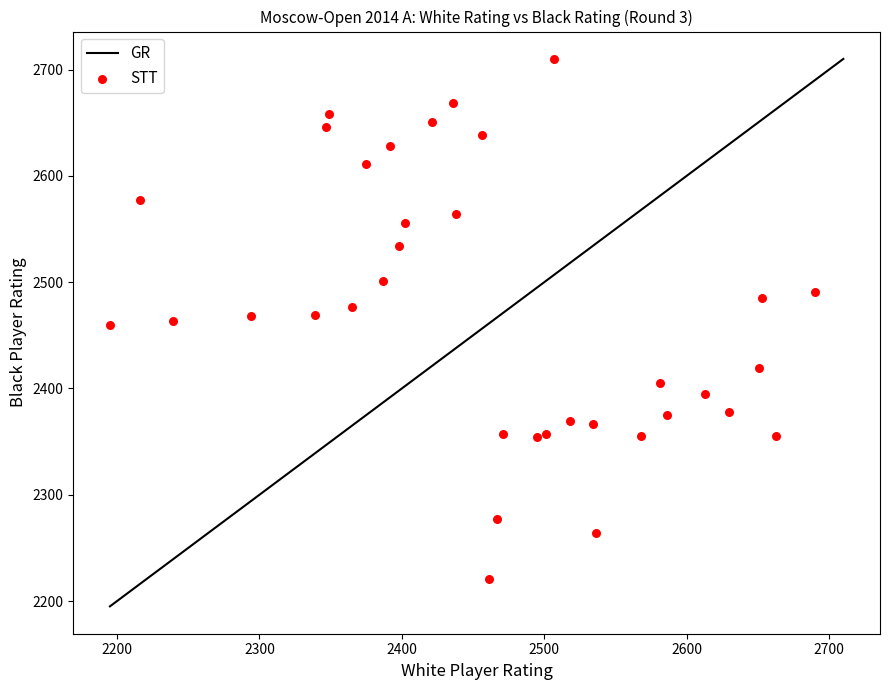

What is the range of Y values (max minus min)?

489